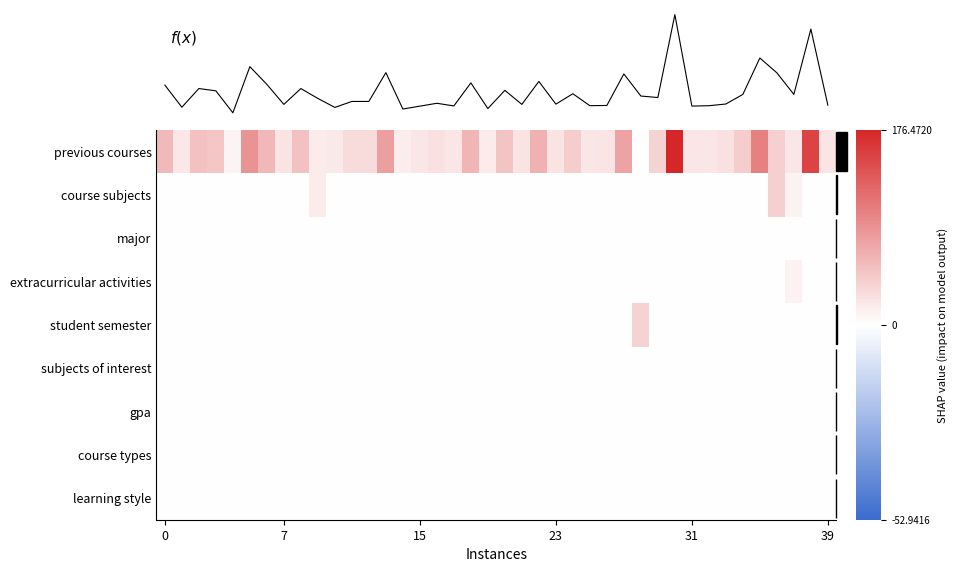

List the series in order of their peak value, lowest first.

major, subjects of interest, gpa, course types, learning style, extracurricular activities, student semester, course subjects, f(x), previous courses